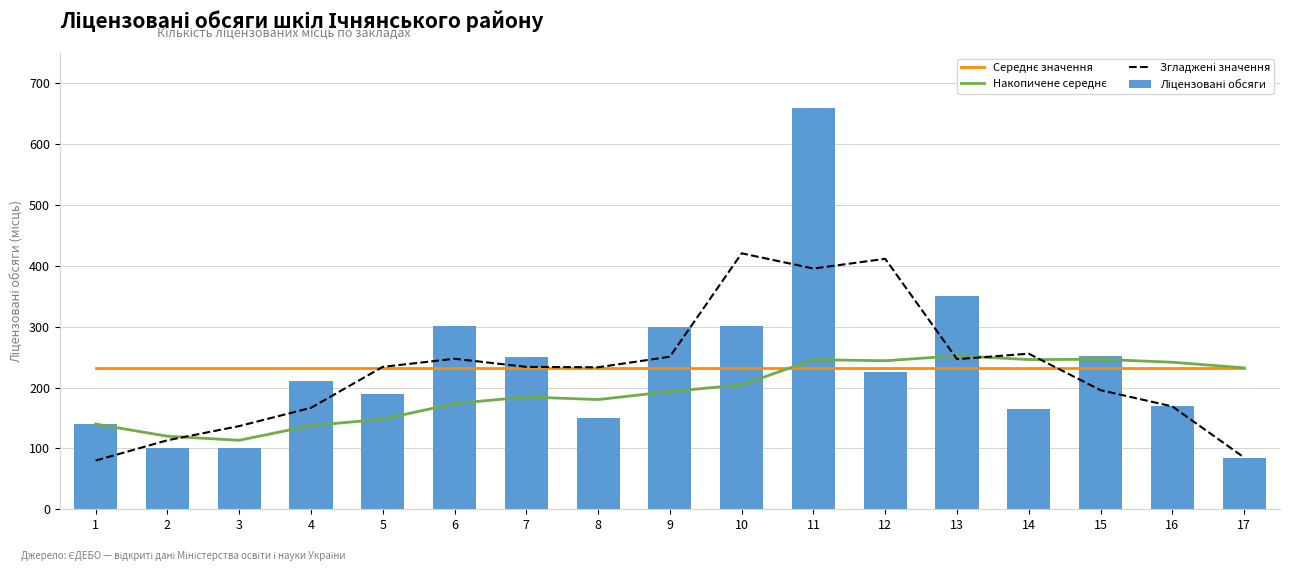

Where is Середнє значення nearest to the value 232?

1